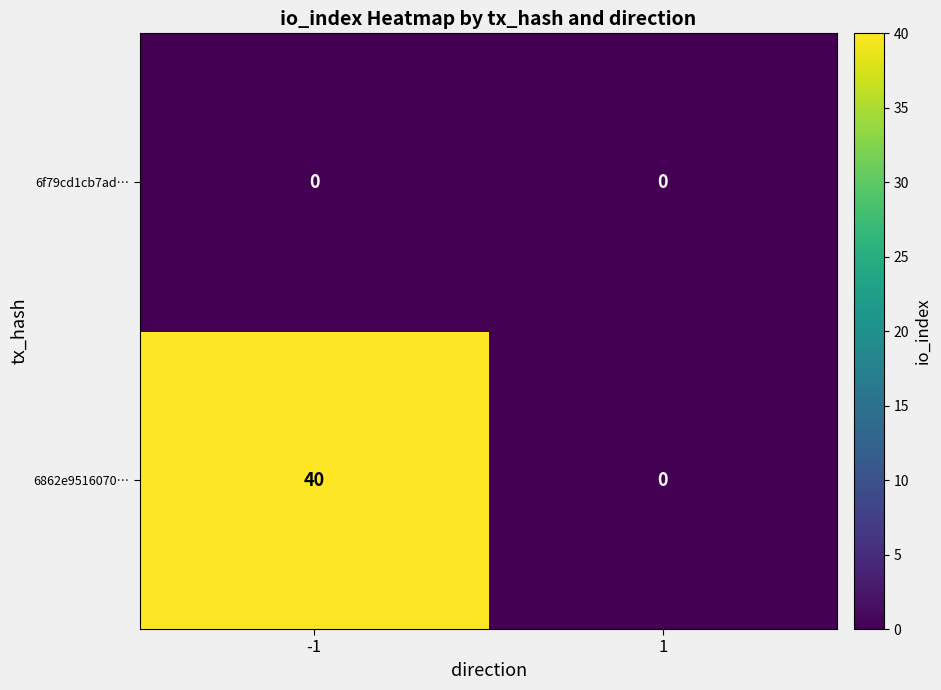

Is it true that 6f79cd1cb7ad… equals 0 at 1?

True